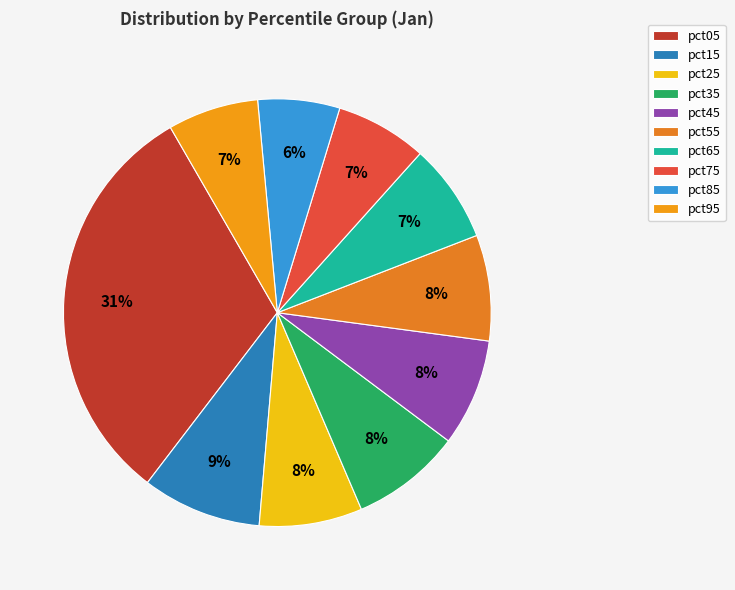

Which slice is the smallest?

pct85